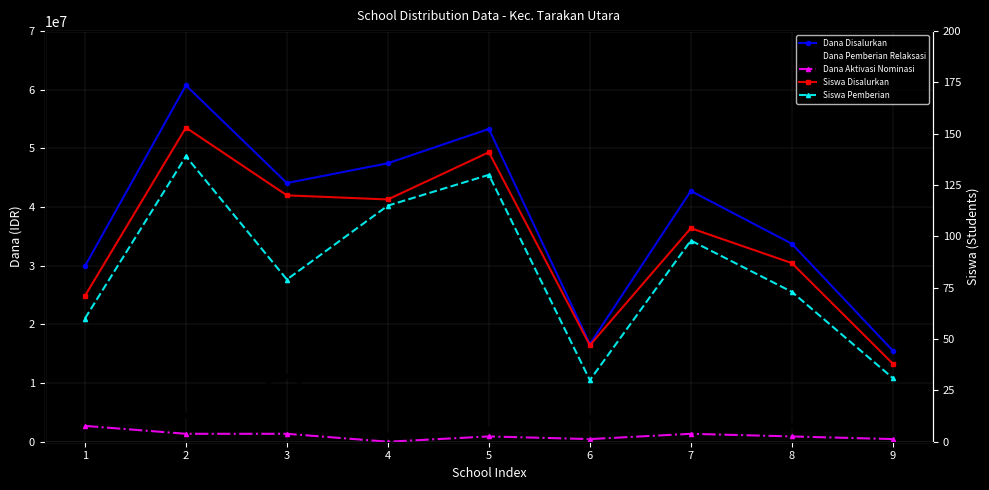

At which category does Dana Aktivasi Nominasi reach its first local valley?

4